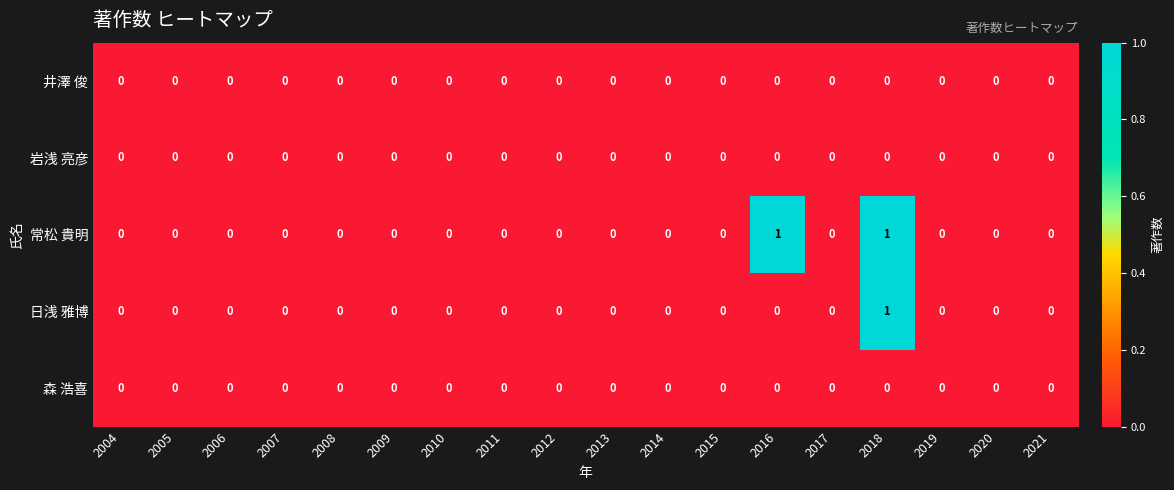

Is it true that 森 浩喜 equals 0 at 2018?

True